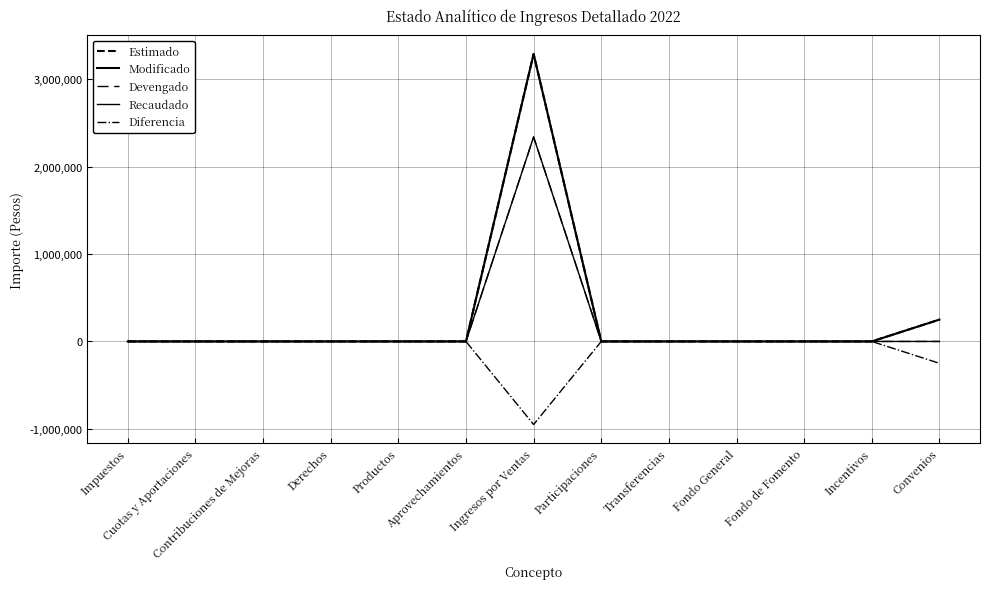

Between Participaciones and Fondo de Fomento, which is larger?

Participaciones